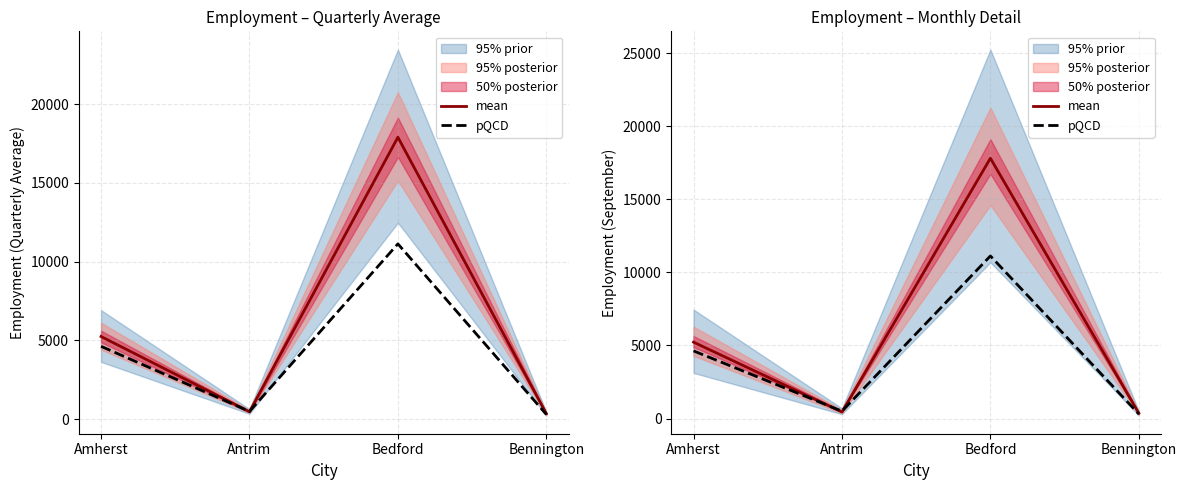

Rank the series by their average value, from highest to lowest.

mean, pQCD